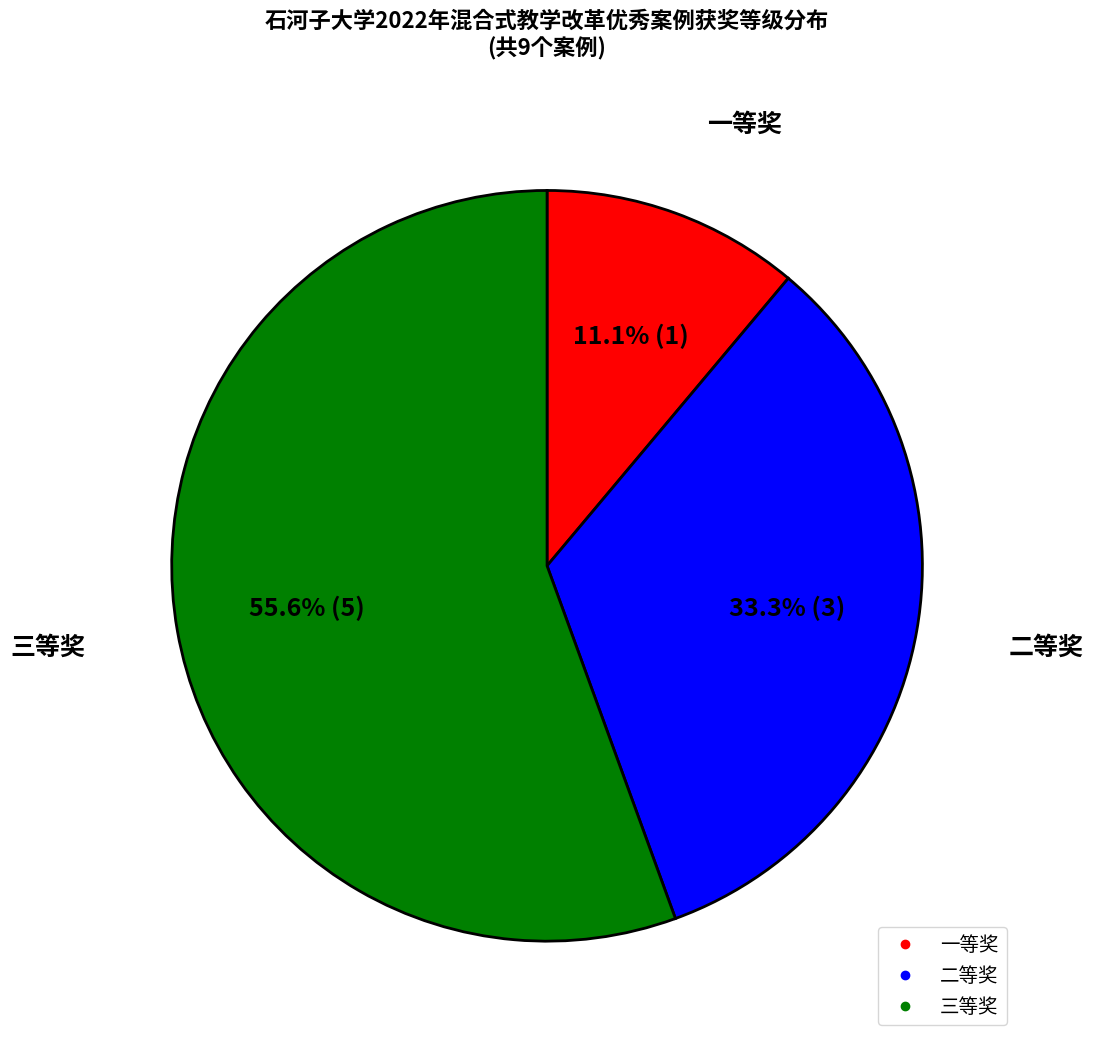

Is there a majority slice in this chart?

Yes